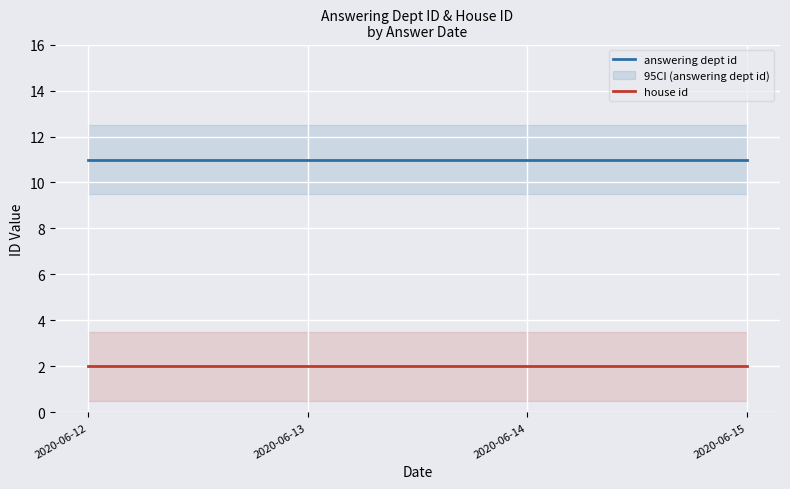

Which category has the highest value in the answering dept id series?

2020-06-12